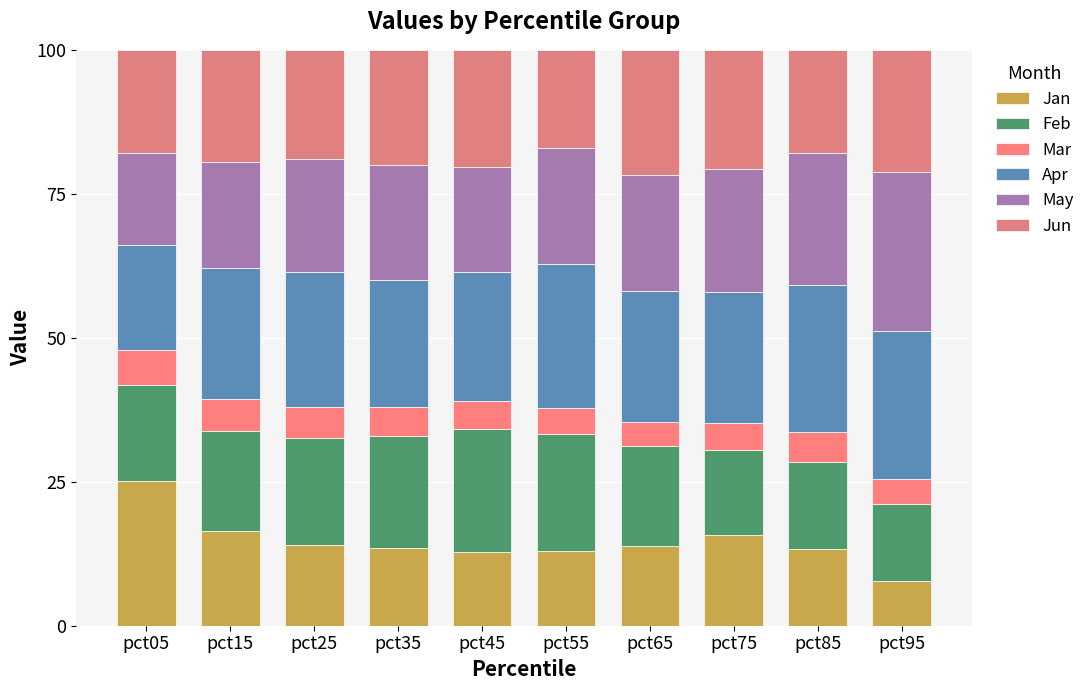

True or false: Jun has a value of 28.3 at pct05.

False